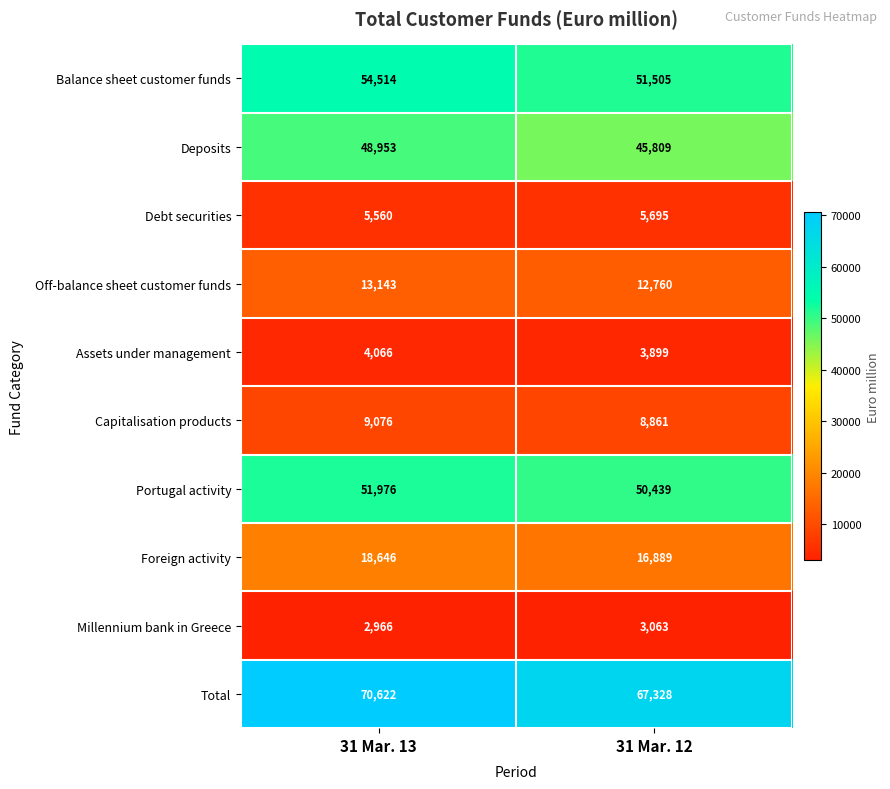

At which label is Assets under management closest to 3982?

31 Mar. 12